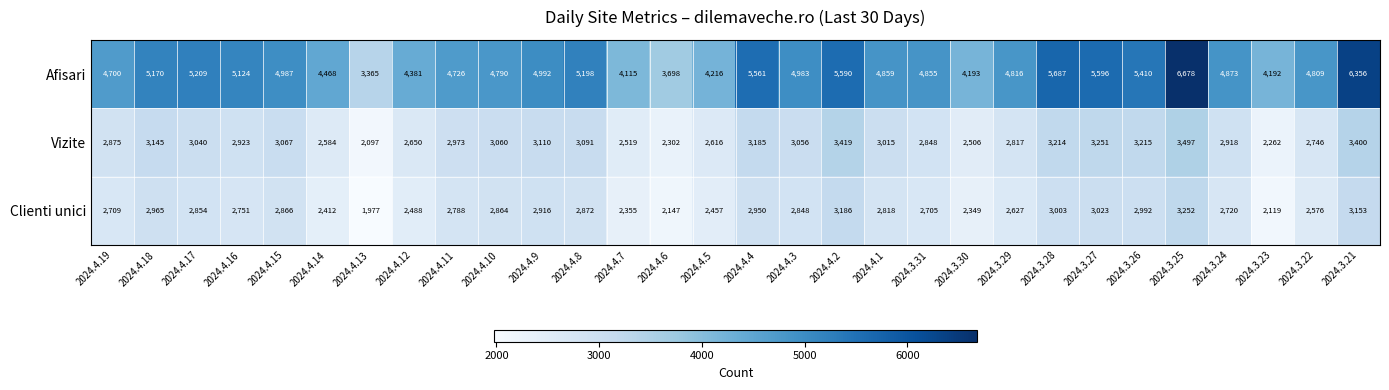

How many categories are shown in the chart?

30